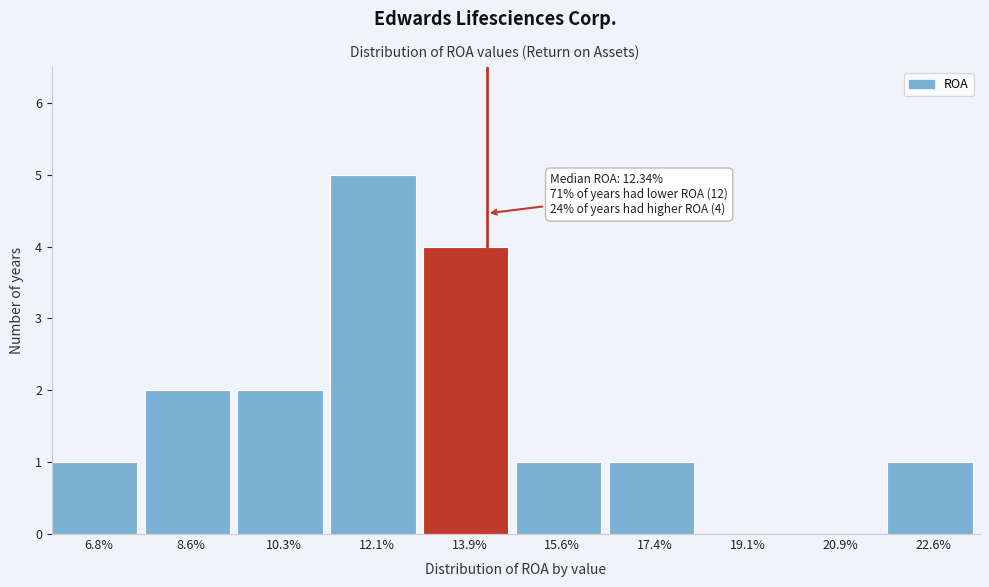

Reading right to left, list all the values displayed in this chart.

22.6%=1	20.9%=0	19.1%=0	17.4%=1	15.6%=1	13.9%=4	12.1%=5	10.3%=2	8.6%=2	6.8%=1